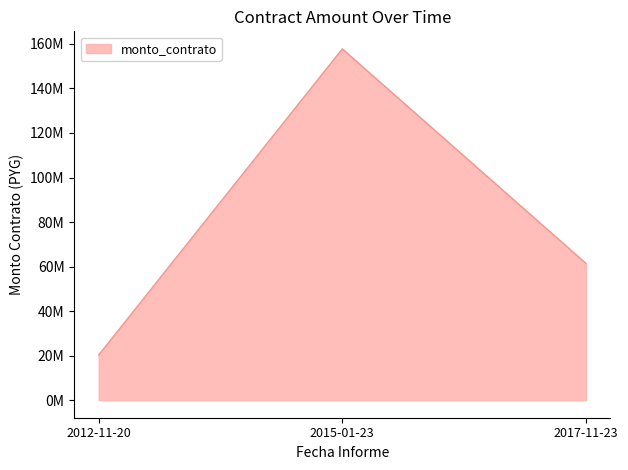

Is this an area chart (filled region under the line)?

Yes